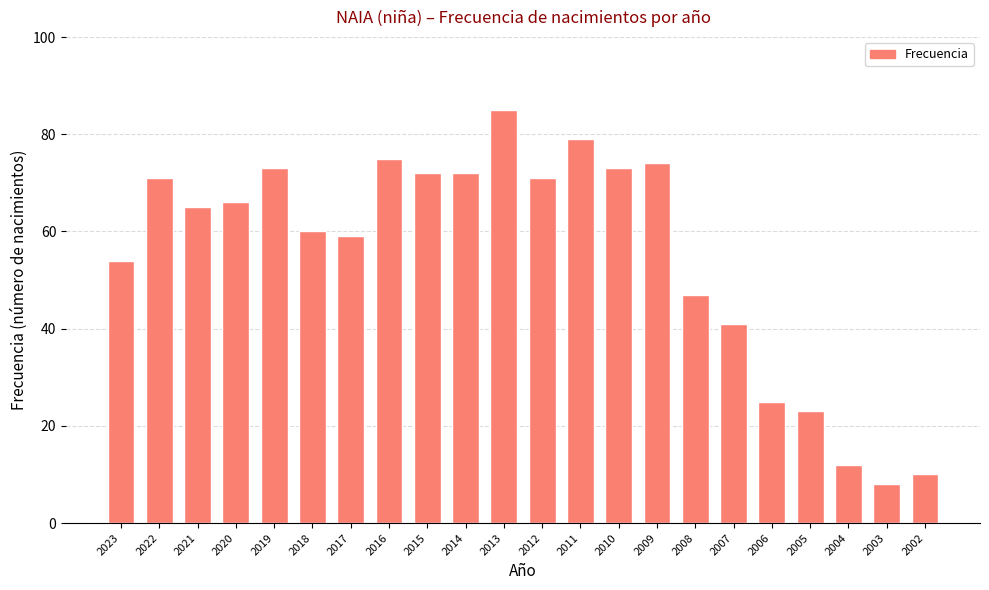

True or false: the data shows 23 at 2005.

True